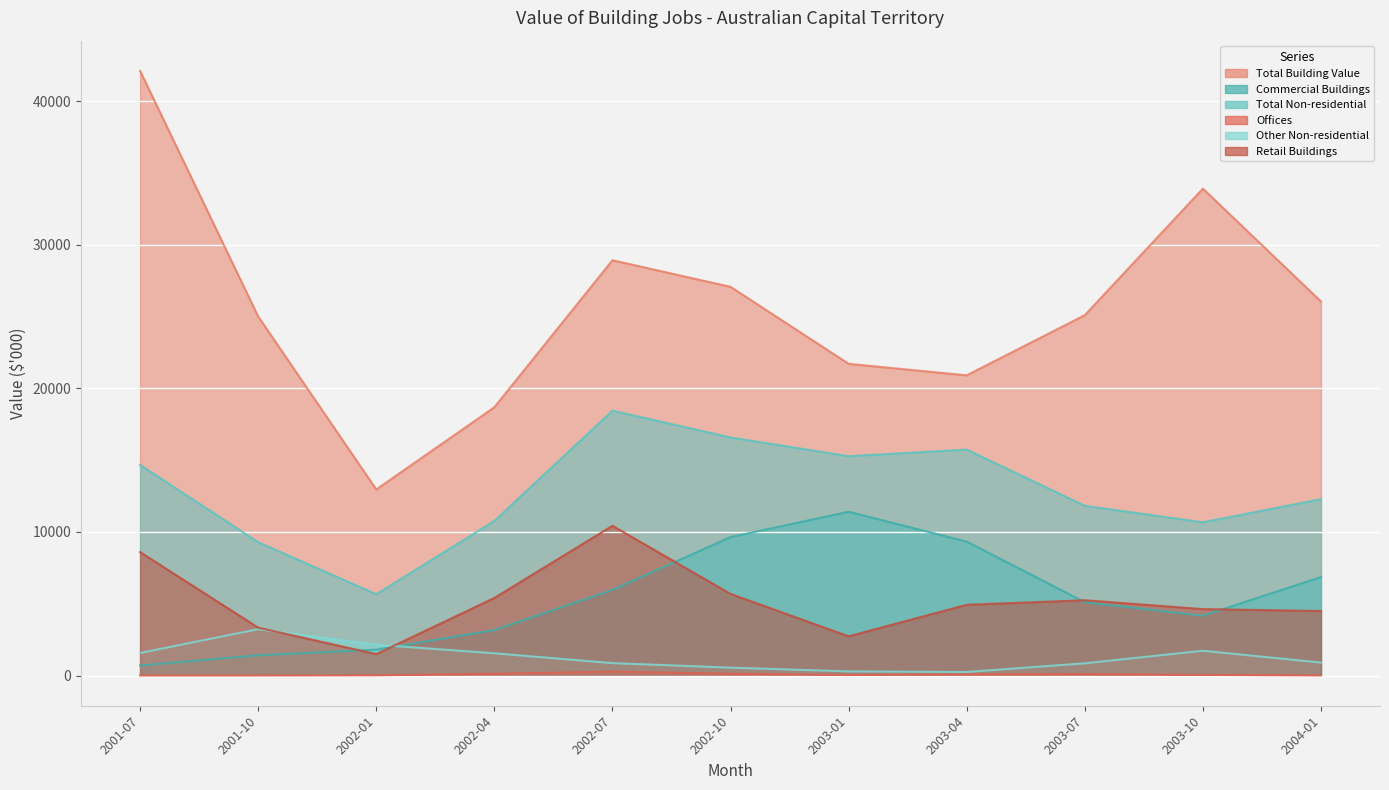

True or false: Retail Buildings and Total Non-residential cross at least once.

False